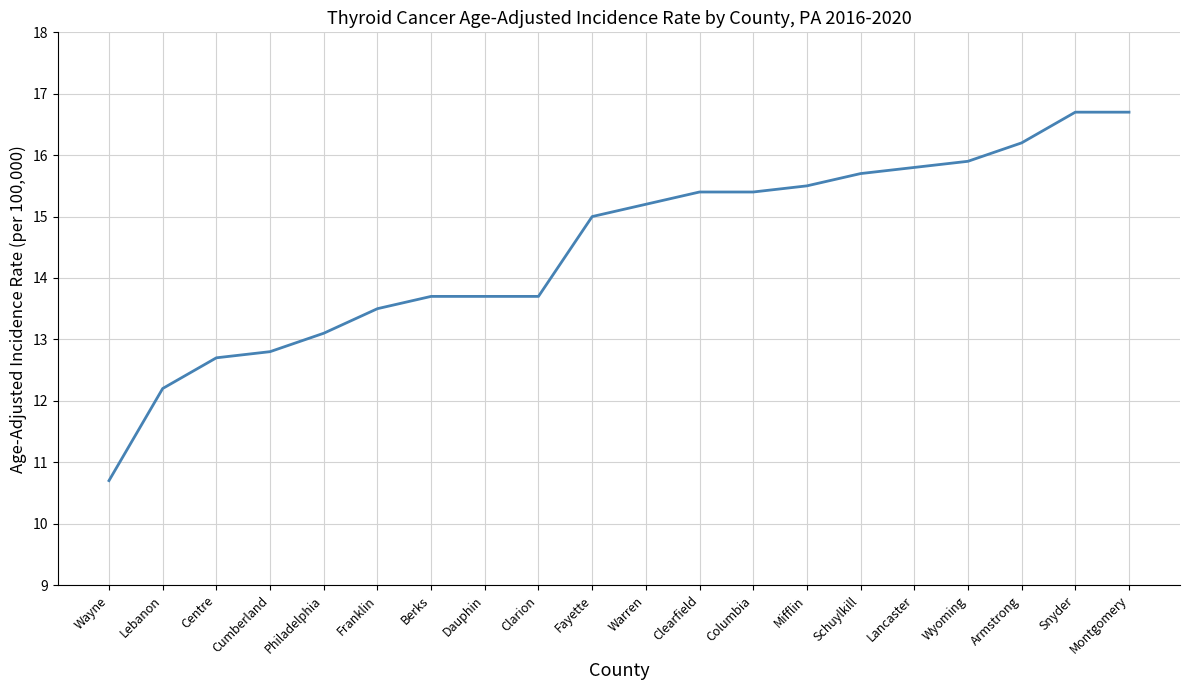

Reading right to left, what are all the values shown in this chart?

16.7	16.7	16.2	15.9	15.8	15.7	15.5	15.4	15.4	15.2	15.0	13.7	13.7	13.7	13.5	13.1	12.8	12.7	12.2	10.7